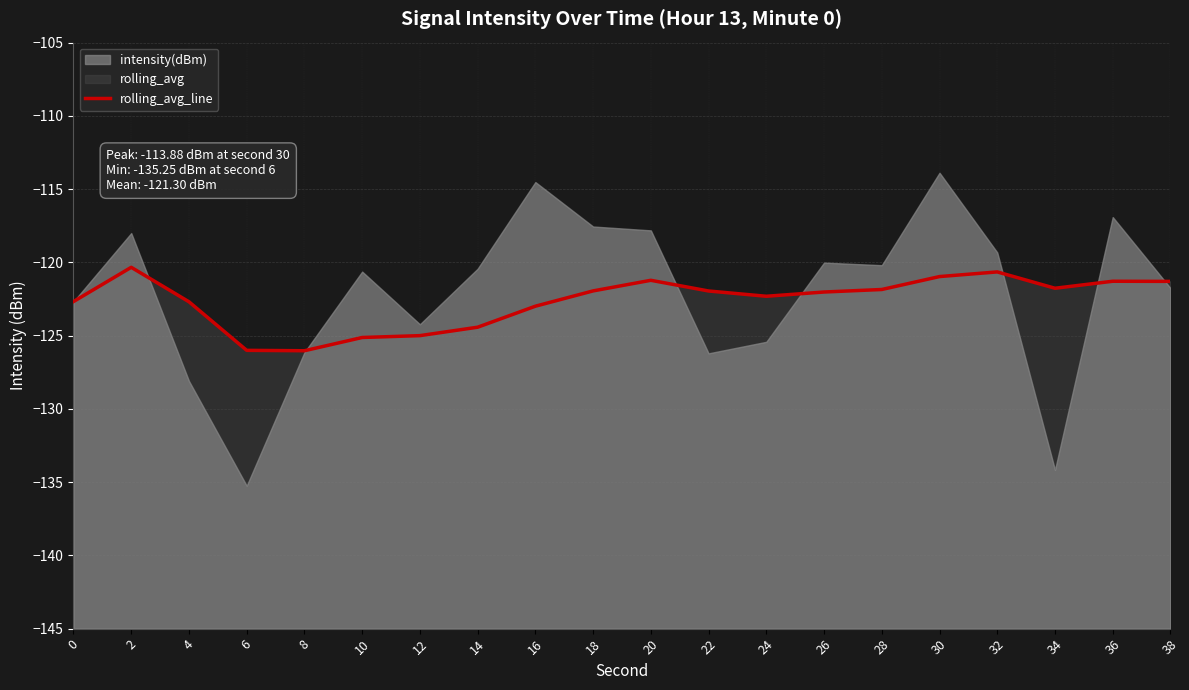

What is the smallest value displayed?

-126.0